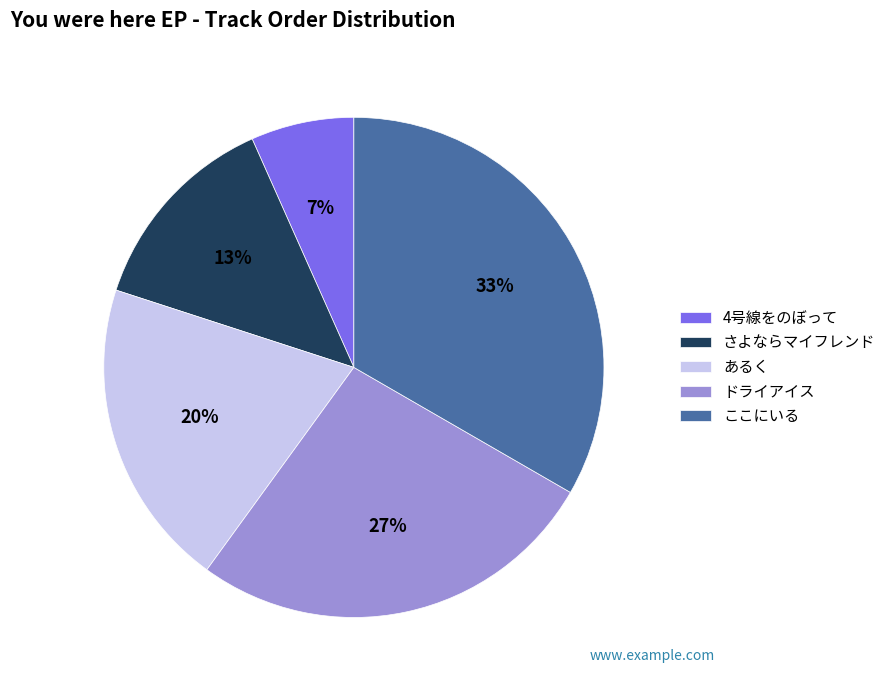

Rank the categories by value from lowest to highest.

4号線をのぼって, さよならマイフレンド, あるく, ドライアイス, ここにいる